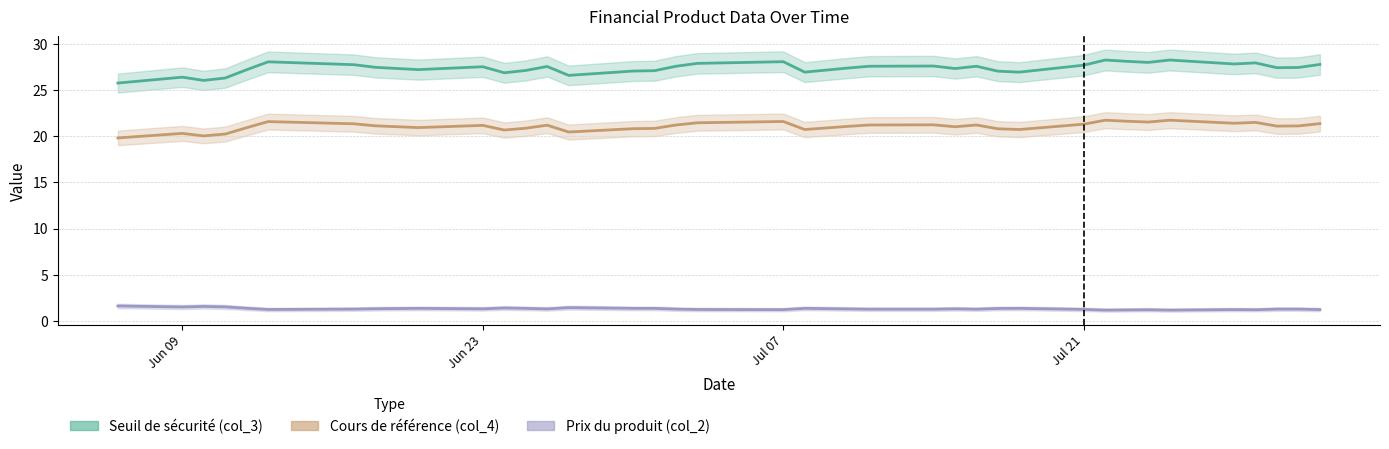

Read the Seuil de sécurité (col_3) value at 2025-06-16.

27.8